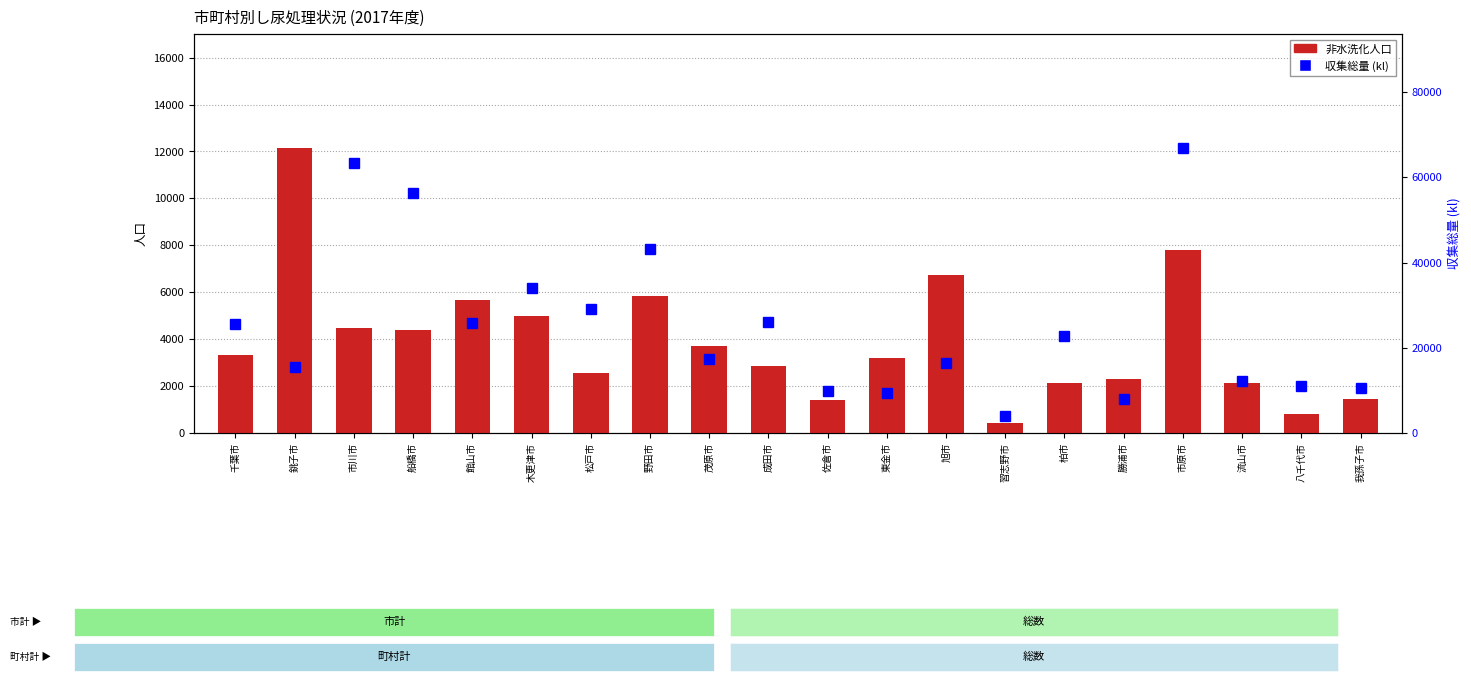

Reading right to left, what are all the values shown in this chart?

非水洗化人口: 我孫子市=1443	八千代市=812	流山市=2123	市原市=7787	勝浦市=2320	柏市=2115	習志野市=447	旭市=6730	東金市=3183	佐倉市=1389	成田市=2847	茂原市=3703	野田市=5830	松戸市=2563	木更津市=4991	館山市=5660	船橋市=4395	市川市=4490	銚子市=12147	千葉市=3306
収集総量: 我孫子市=10605	八千代市=10937	流山市=12299	市原市=66884	勝浦市=7865	柏市=22794	習志野市=4073	旭市=16354	東金市=9432	佐倉市=9944	成田市=26082	茂原市=17287	野田市=43103	松戸市=29082	木更津市=33936	館山市=25822	船橋市=56427	市川市=63455	銚子市=15568	千葉市=25565